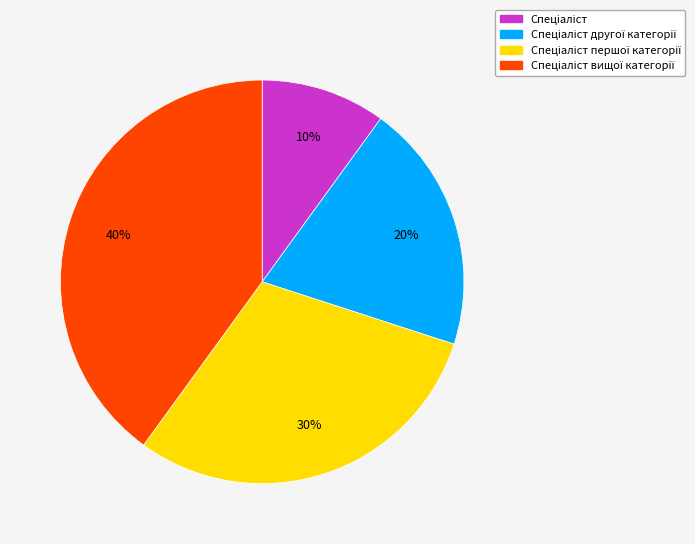

To the nearest percent, what is the average slice percentage?

25%